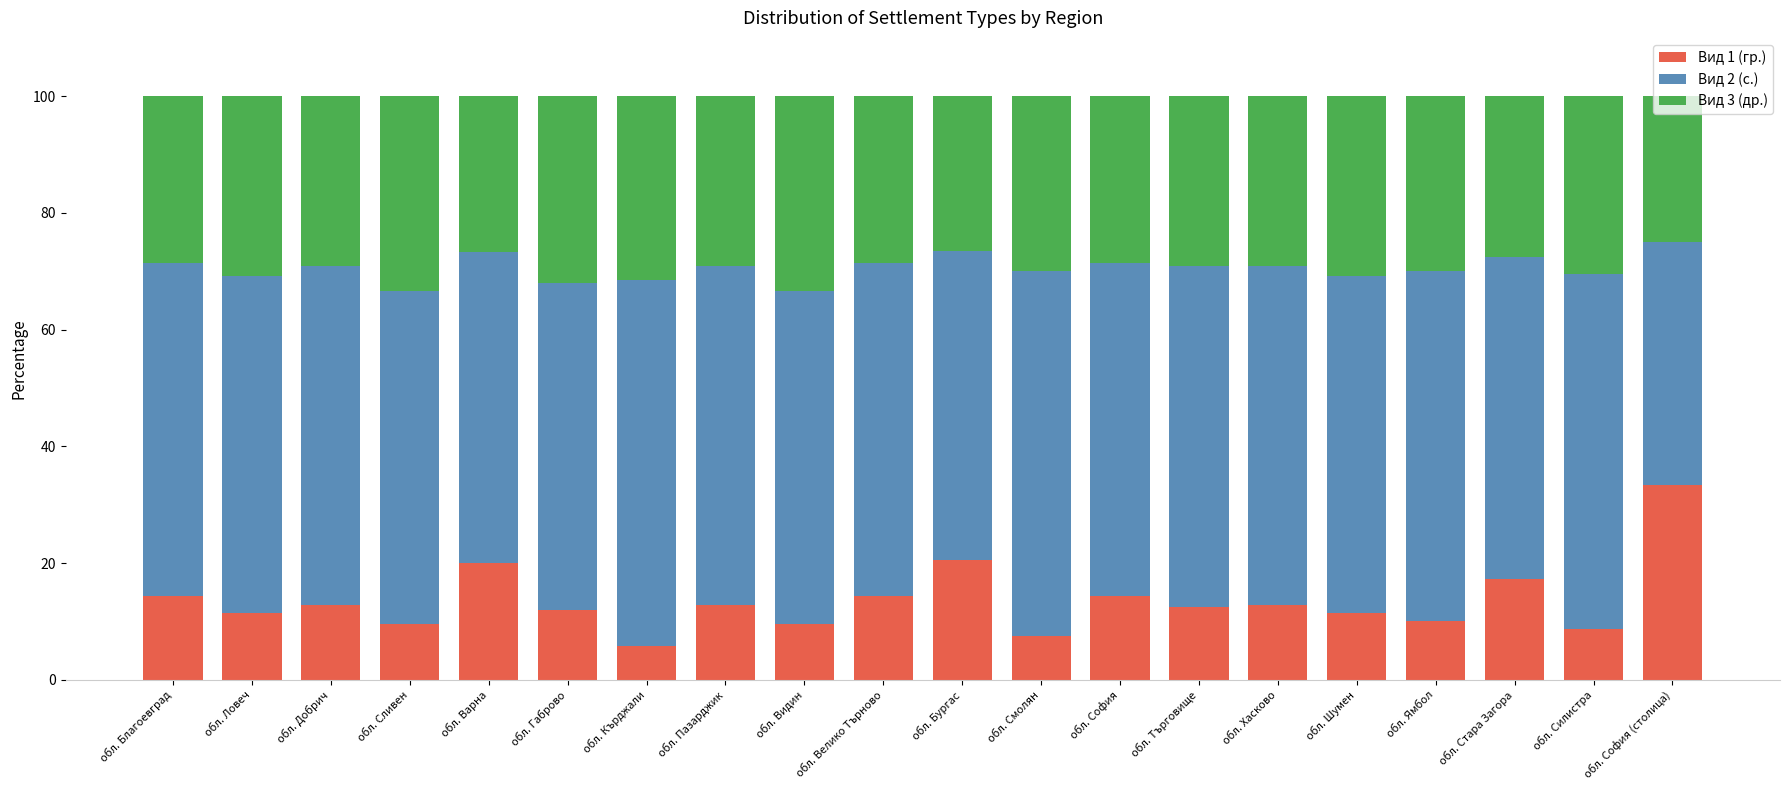

What is the sum of all Вид 1 (гр.) values?

271.3